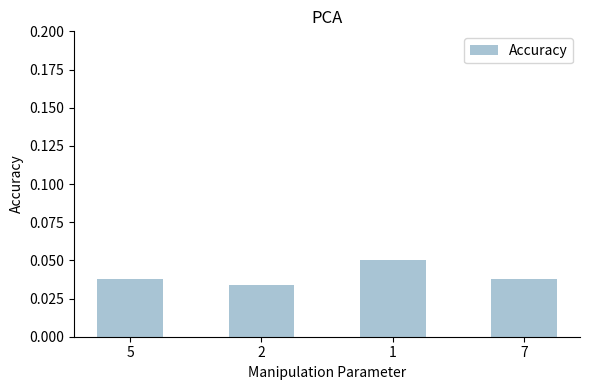

What position from the left is 2?

2